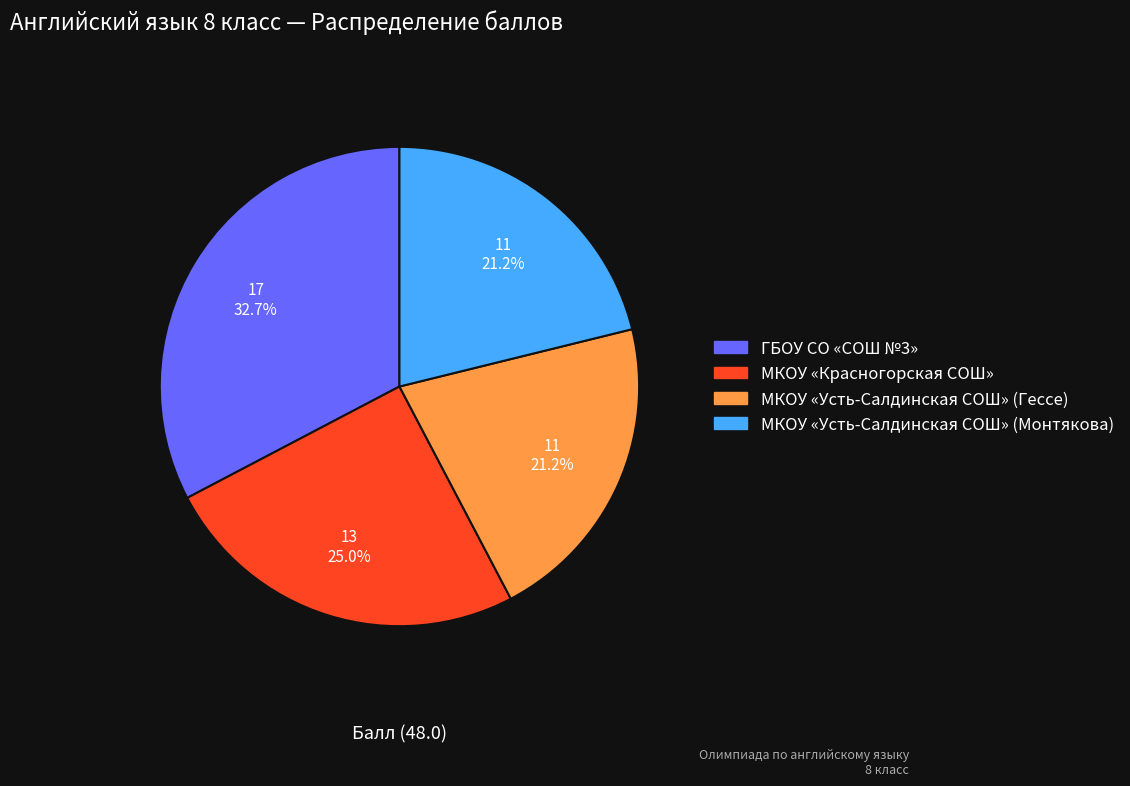

To the nearest percent, what percentage of the pie is ГБОУ СО «СОШ №3»?

33%